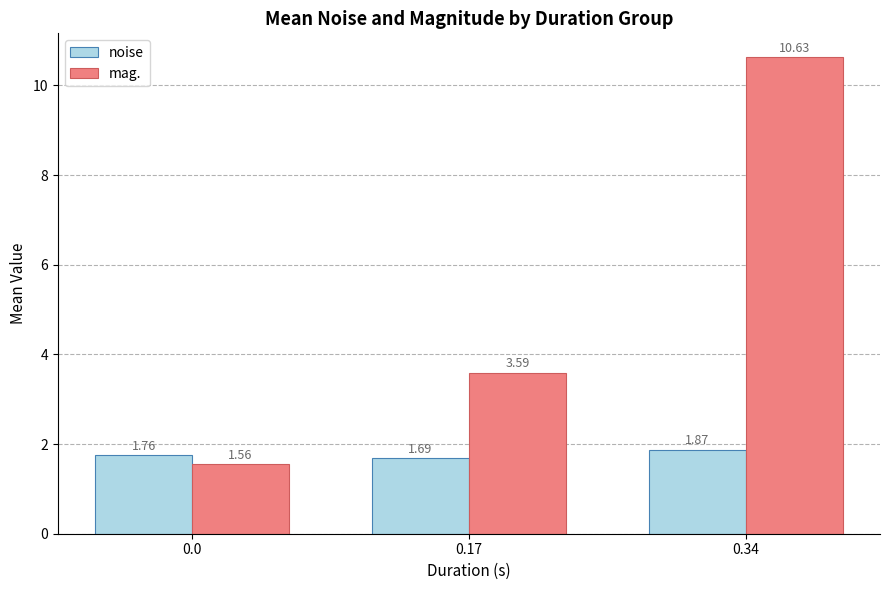

What is the difference between the maximum and minimum values in the mag. series?

9.1